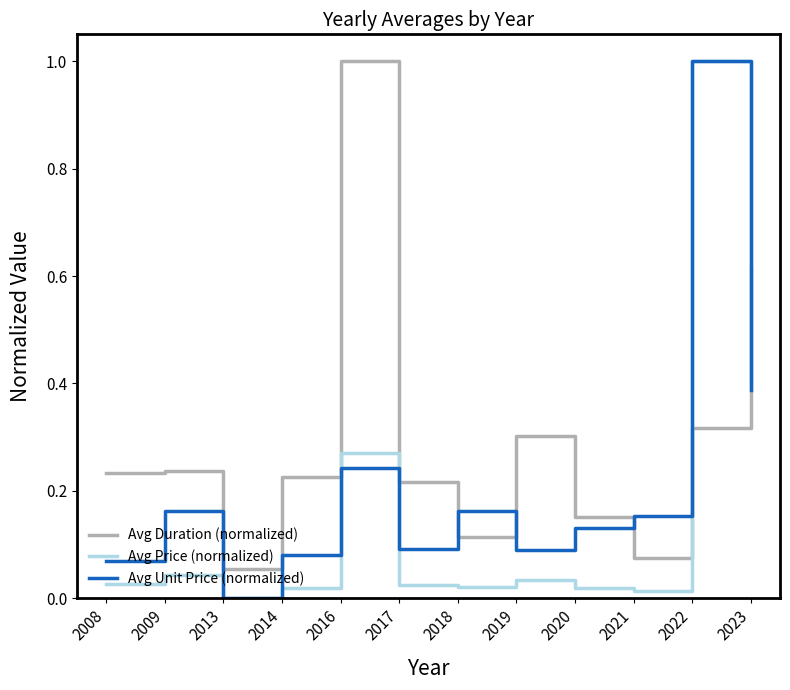

At which category is the sum across all series the highest?

2022